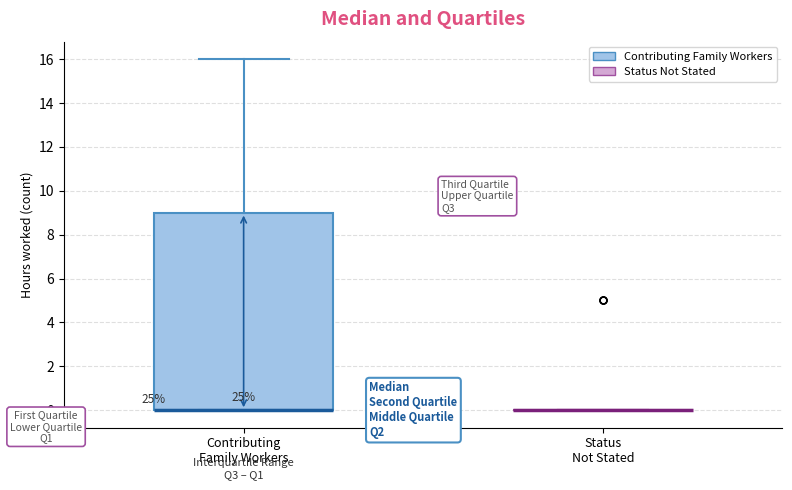

Reading left to right, transcribe this box plot: for each box, give where its median line is, the range the box spans, and where its two whiskers end, as read against the y-axis. The values are not printed on the chart, so give them approximately, as read against the axis.

Contributing Family Workers: median 0 (drawn on the box's lower edge), box 0 to 9, whiskers 0 to 16
Status Not Stated: box collapsed to a line at 0, whiskers 0 to 0